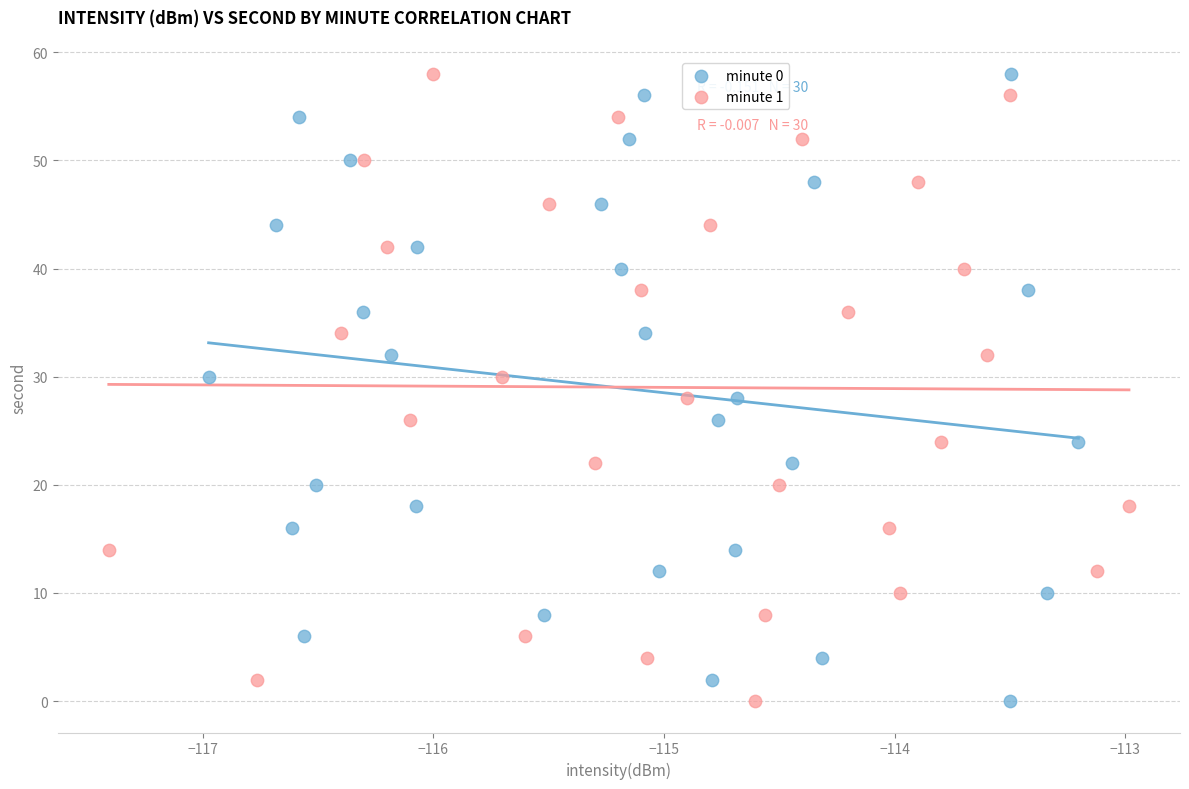

What are all the series names shown in the legend?

minute 0, minute 1